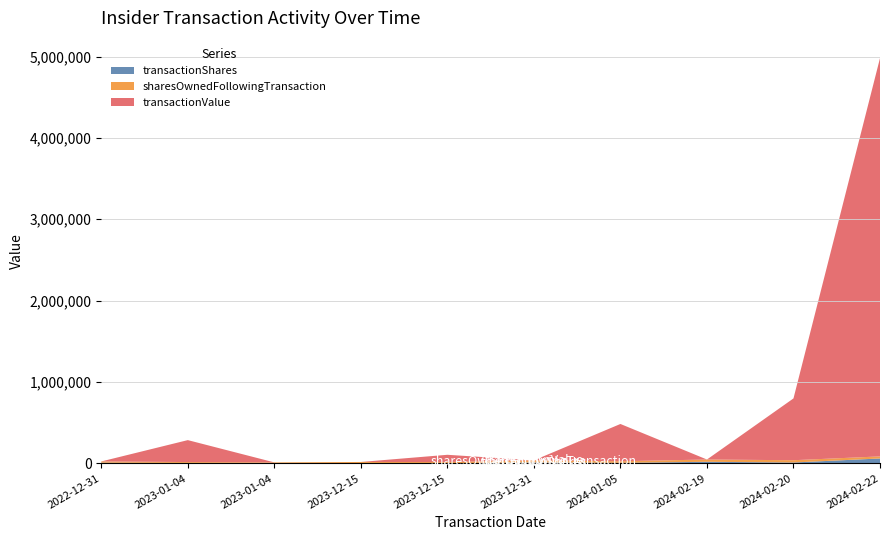

Reading left to right, transcribe all the data shown in this chart.

transactionShares: 2022-12-31=7603	2023-01-04=4146	2023-01-04=0	2023-12-15=2276	2023-12-15=1218	2023-12-31=11068	2024-01-05=5995	2024-02-19=18557	2024-02-20=9934	2024-02-22=59490
sharesOwnedFollowingTransaction: 2022-12-31=15380	2023-01-04=11298	2023-01-04=11298	2023-12-15=14330	2023-12-15=14330	2023-12-31=25398	2024-01-05=19483	2024-02-19=28106	2024-02-20=28106	2024-02-22=25386
transactionValue: 2022-12-31=0	2023-01-04=269683	2023-01-04=0	2023-12-15=0	2023-12-15=89216	2023-12-31=0	2024-01-05=458026	2024-02-19=0	2024-02-20=759519	2024-02-22=4894966